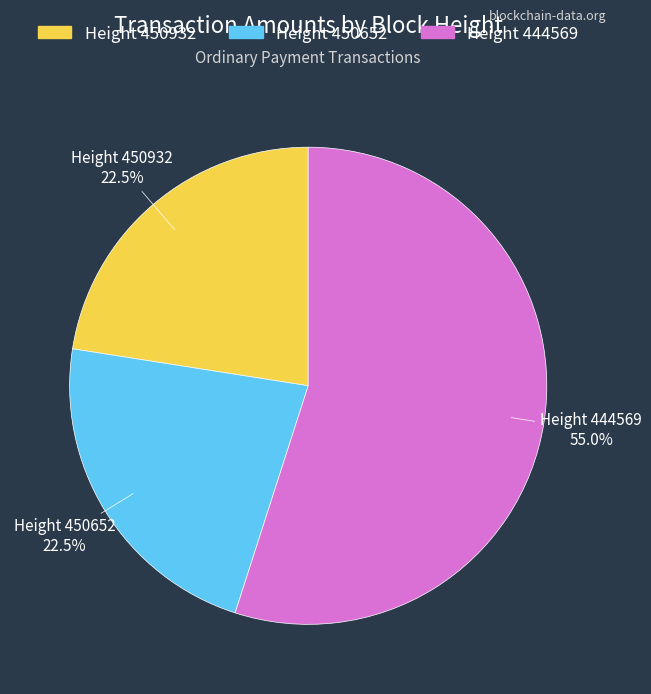

Does any single category account for the majority?

Yes